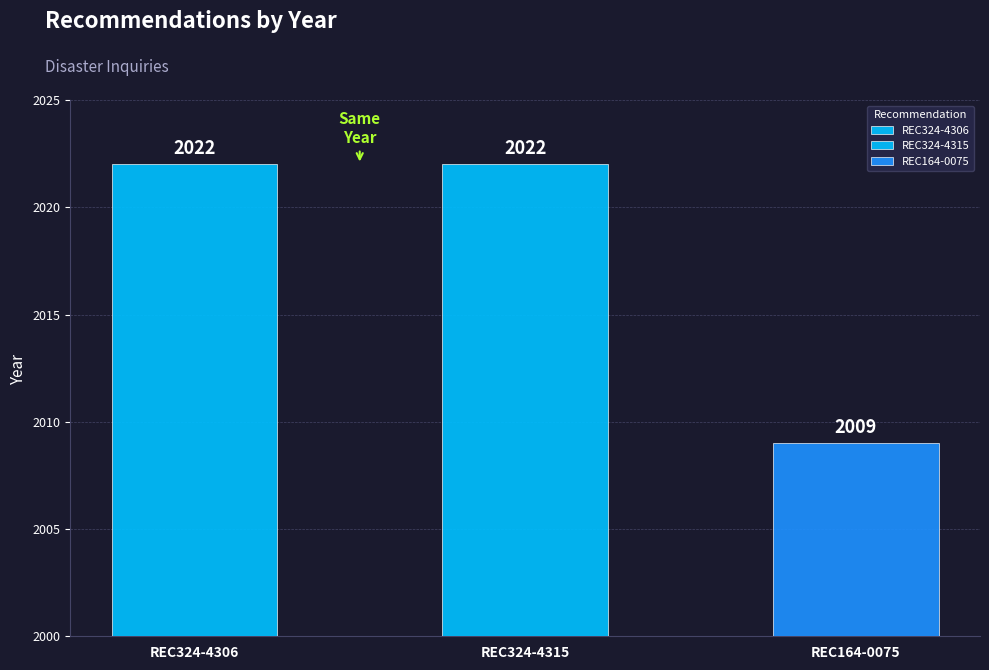

List the labels in order of value, largest first.

REC324-4306, REC324-4315, REC164-0075